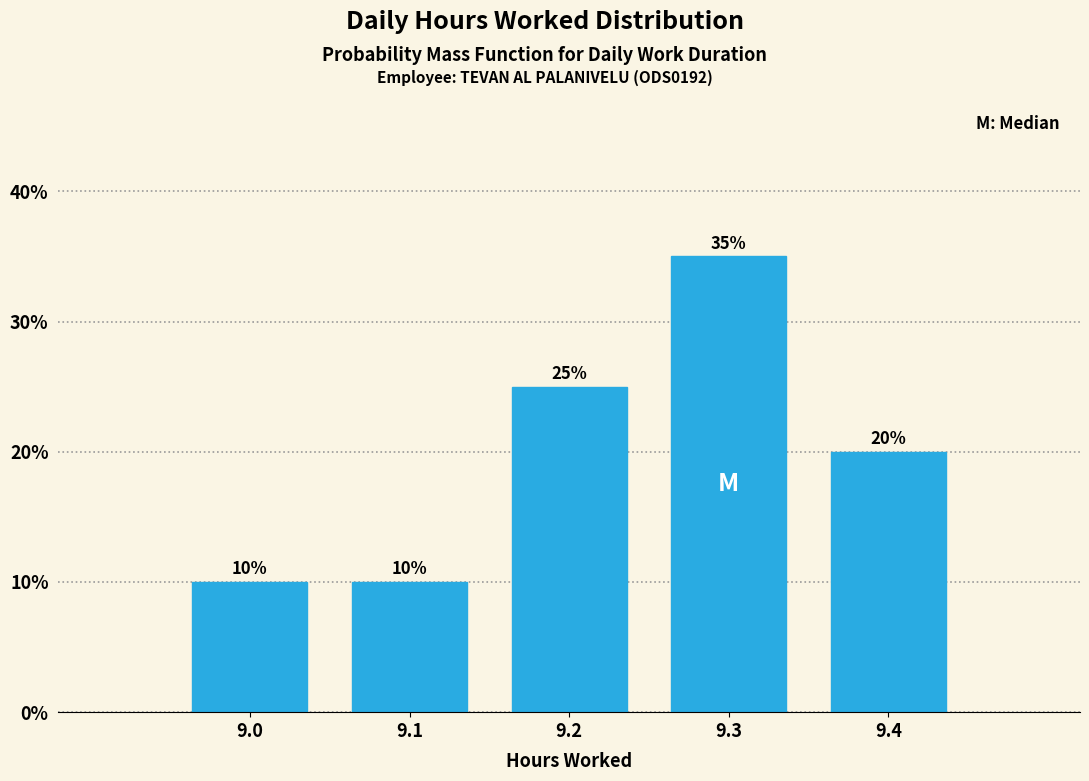

Reading right to left, extract all data points from this chart.

9.4=20	9.3=35	9.2=25	9.1=10	9.0=10